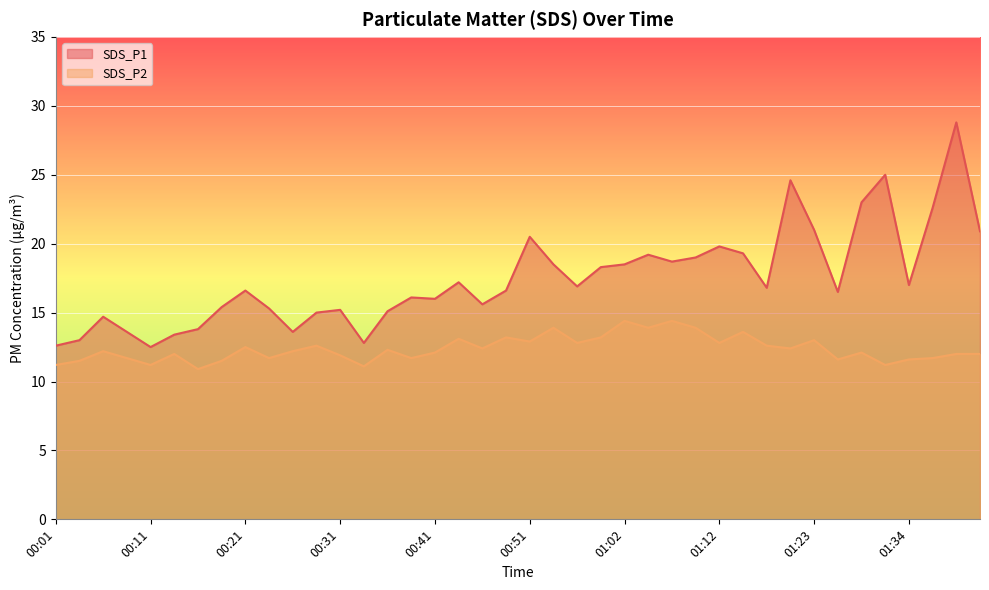

What is the label of the 18th point from the left?

00:44